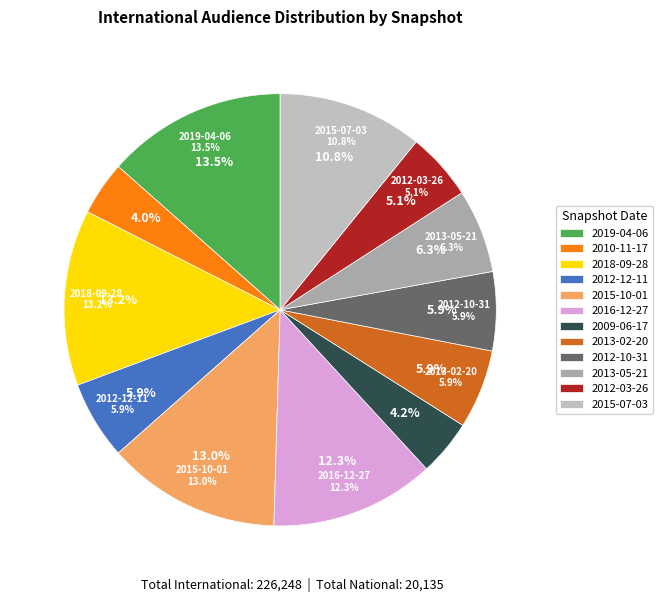

How many segments does this pie chart have?

12